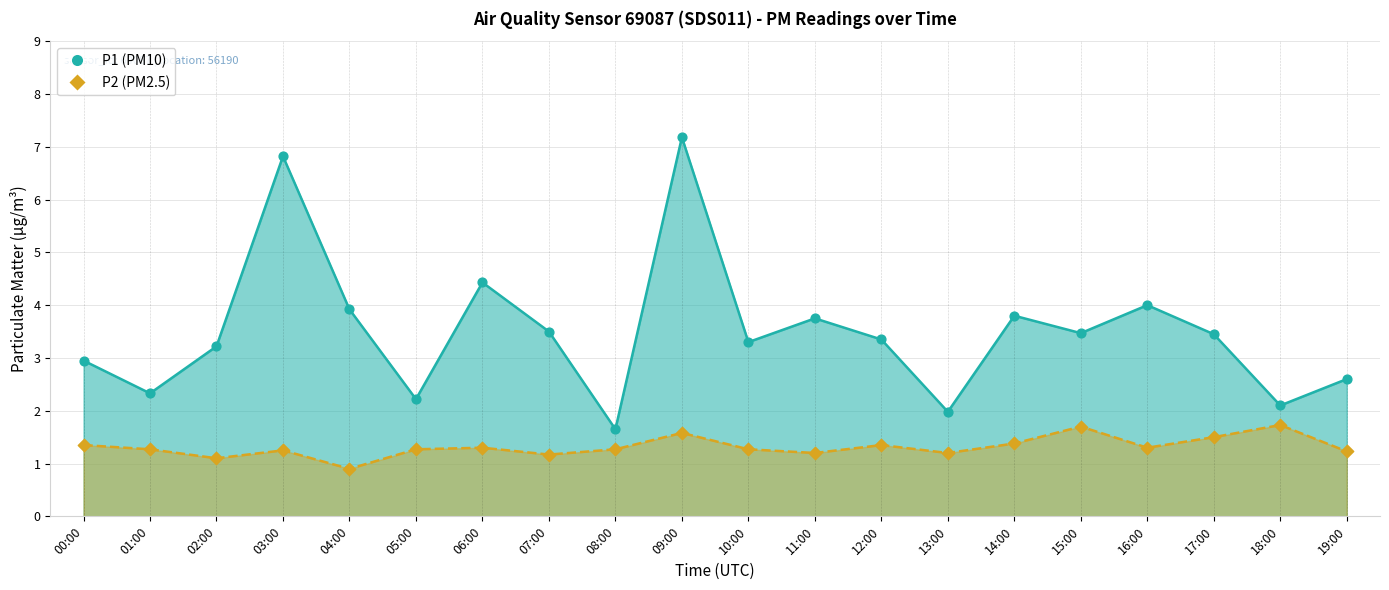

Is the value of P2 at 08:00 greater than the value of P1 at 07:00?

No